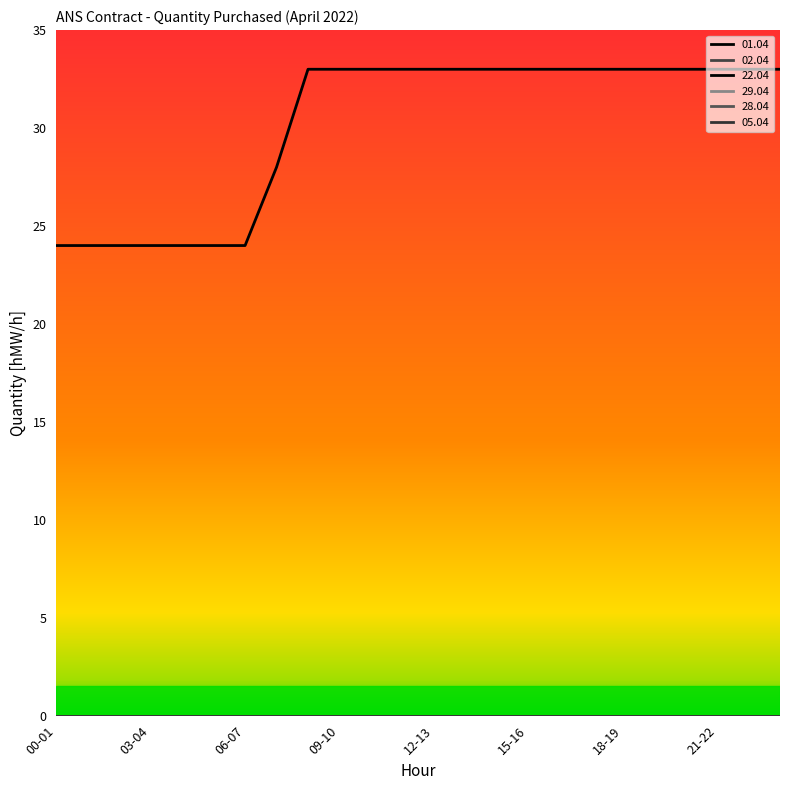

Which series has the largest total across all categories?

22.04